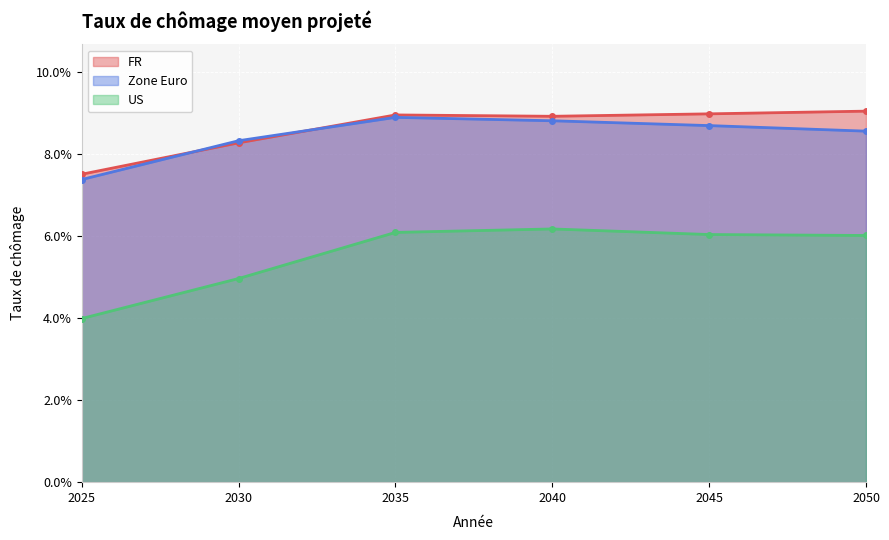

Rank the series by their maximum value, from highest to lowest.

FR, Zone Euro, US